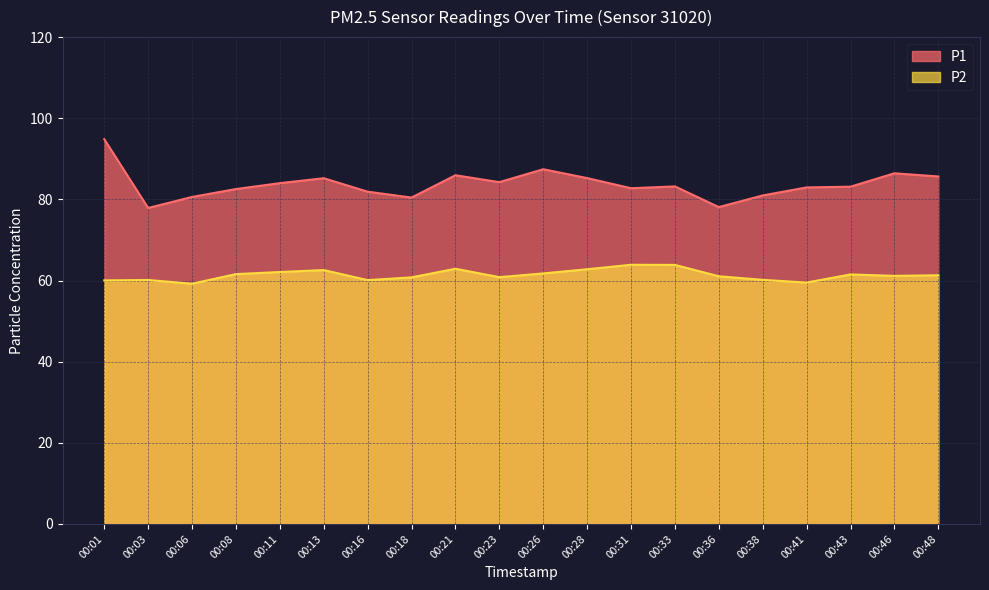

Reading right to left, transcribe all the data shown in this chart.

P1: 00:48=85.7	00:46=86.4	00:43=83.1	00:41=83.0	00:38=81.0	00:36=78.1	00:33=83.2	00:31=82.8	00:28=85.2	00:26=87.4	00:23=84.2	00:21=86.0	00:18=80.5	00:16=81.9	00:13=85.2	00:11=84.0	00:08=82.5	00:06=80.6	00:03=77.9	00:01=94.8
P2: 00:48=61.3	00:46=61.1	00:43=61.5	00:41=59.5	00:38=60.2	00:36=61.0	00:33=63.9	00:31=63.9	00:28=62.8	00:26=61.8	00:23=60.8	00:21=62.9	00:18=60.8	00:16=60.1	00:13=62.6	00:11=62.1	00:08=61.6	00:06=59.2	00:03=60.1	00:01=60.0